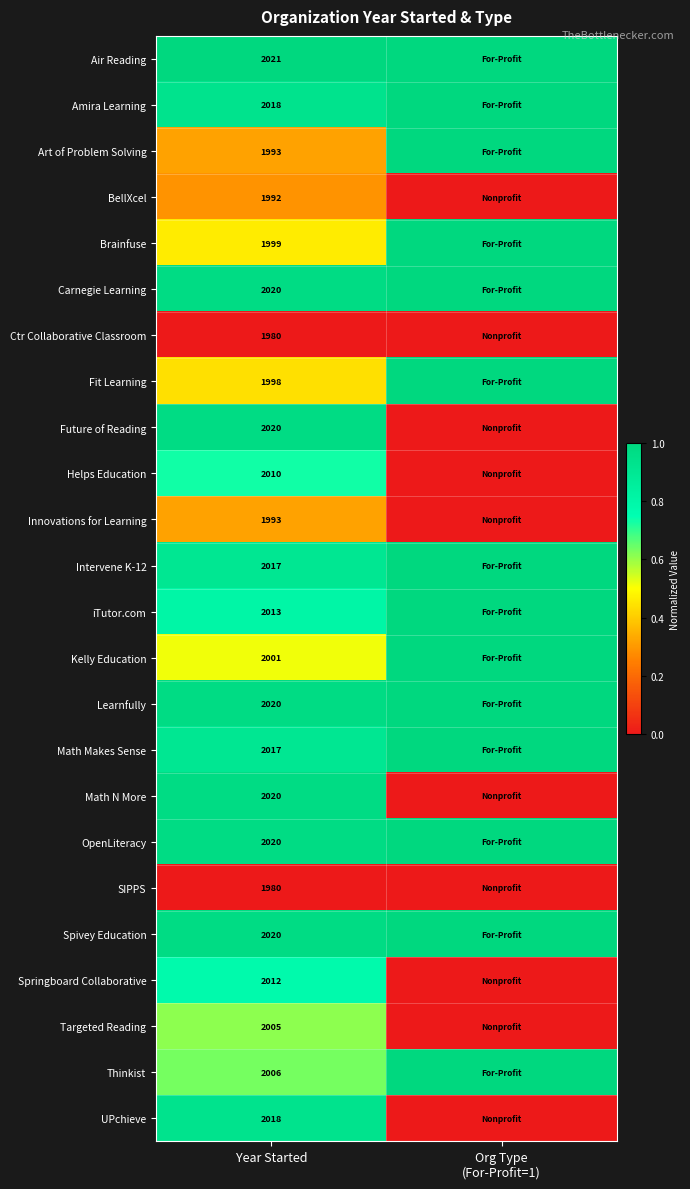

The Innovations for Learning series shows 1993 at Year Started. True or false?

True